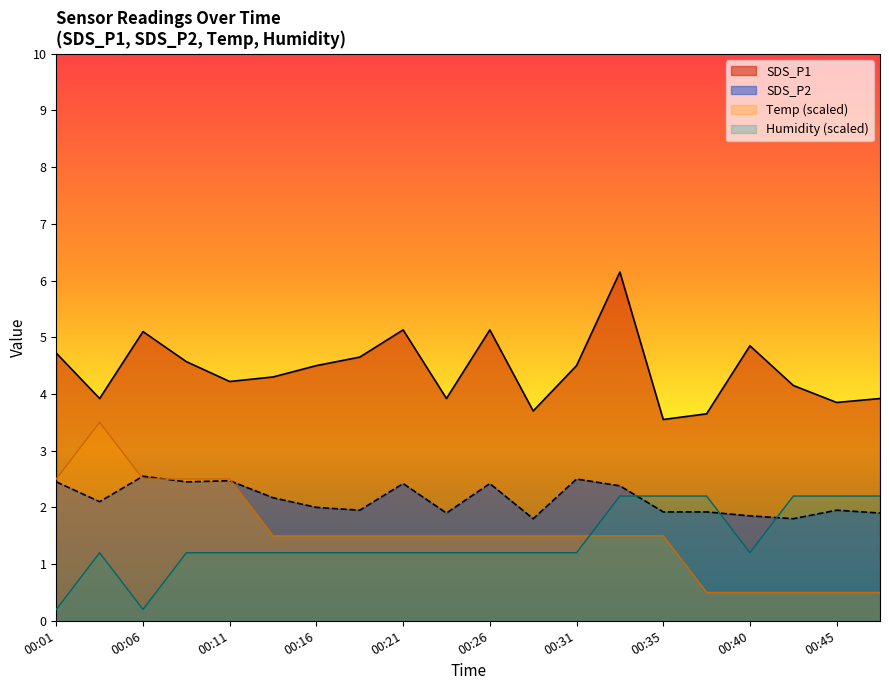

What is the value of the SDS_P1 point at the 20th from the left?

3.9